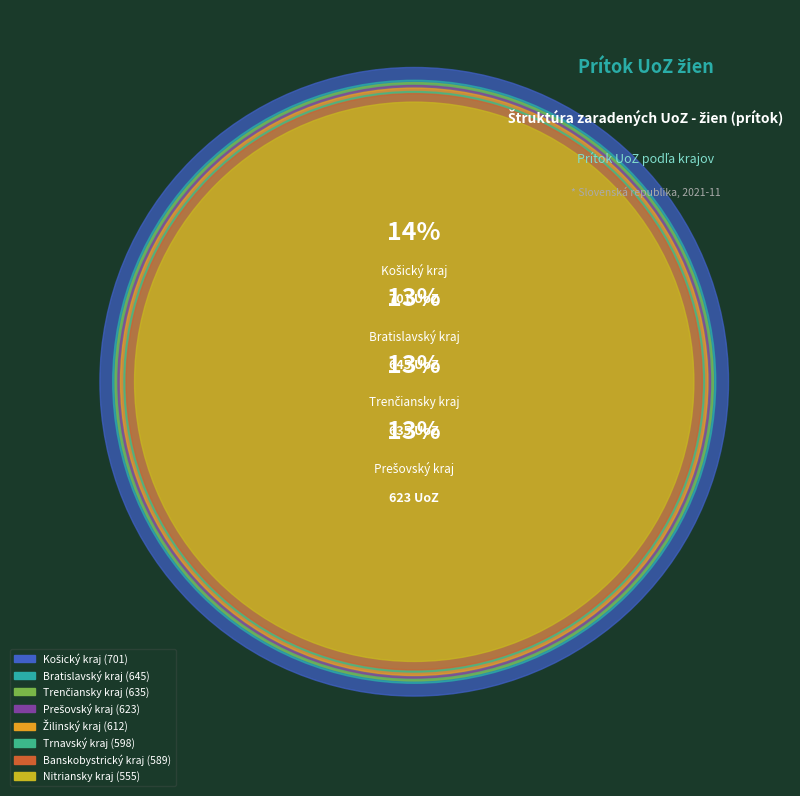

The Košický kraj slice represents 14% of the pie. True or false?

True